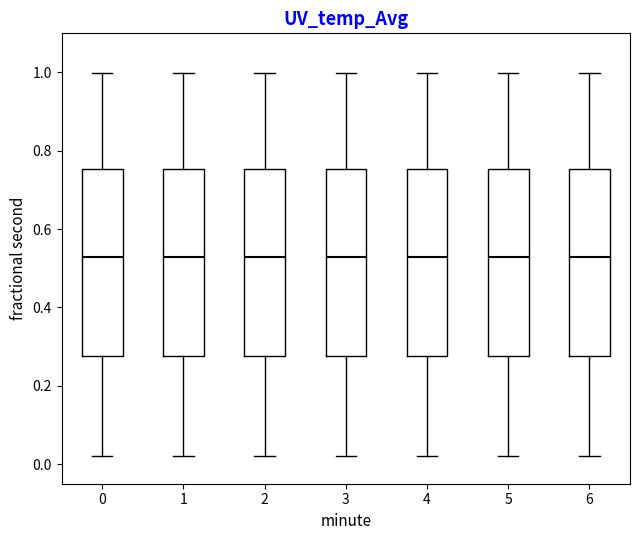

Where does the upper whisker of the box at x = 6 end on the y-axis? The values are not printed on the chart, so give them approximately, as read against the axis.

1.00